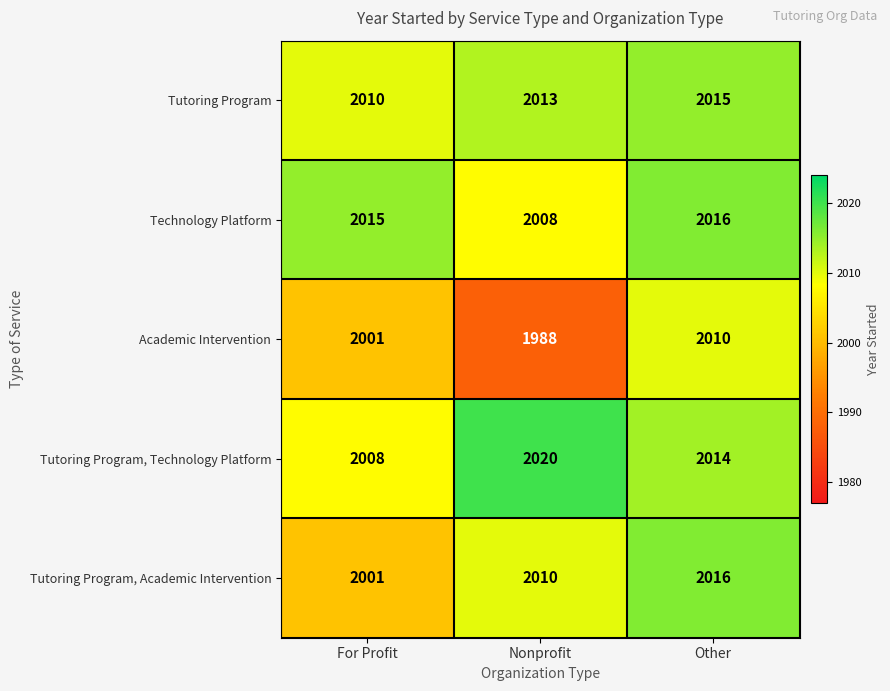

How many Tutoring Program, Technology Platform values are between 2008 and 2020?

3